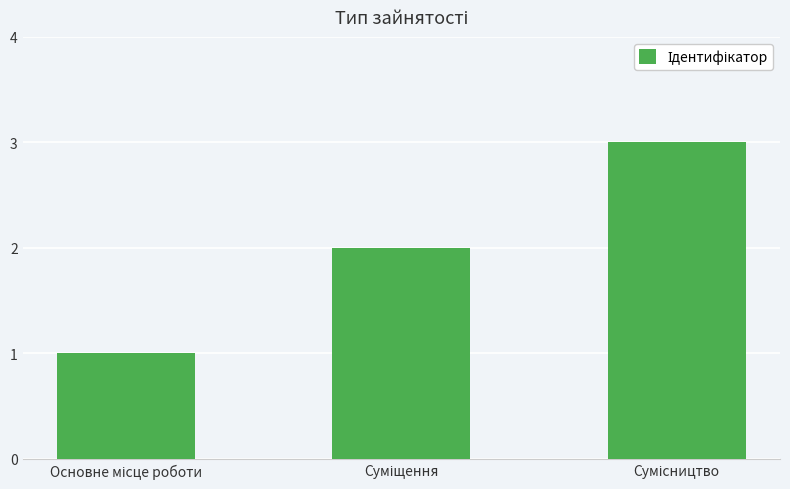

What is the sum of all values?

6